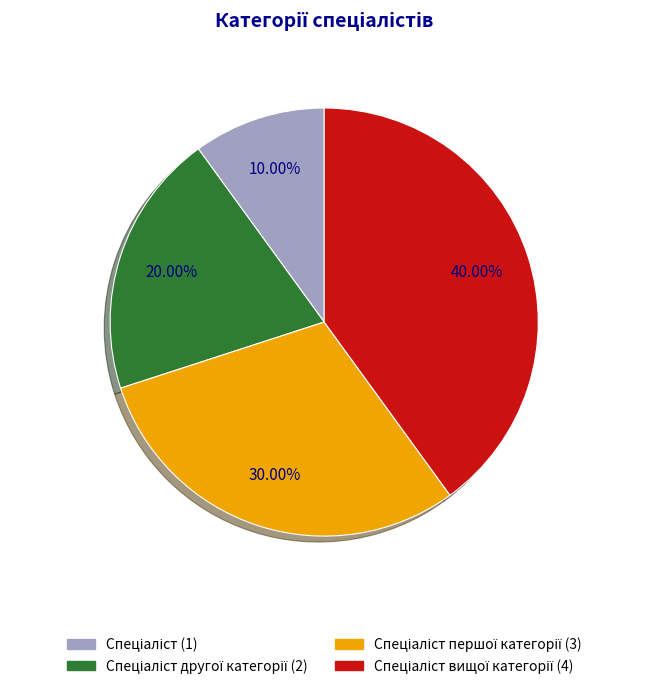

Does any single category account for the majority?

No